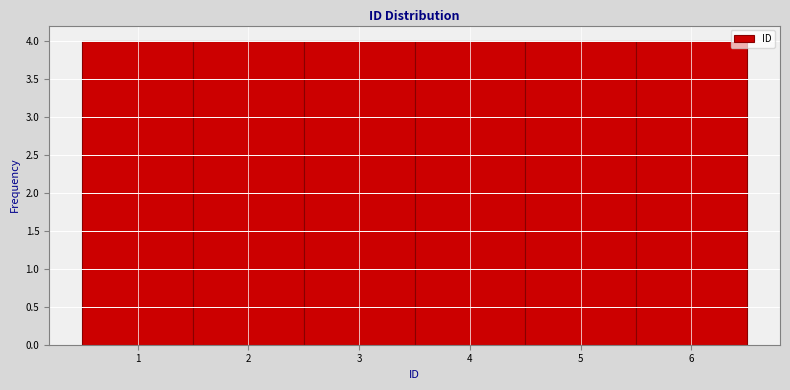

What is the height of the bar covering 4.5 to 5.5 on the x-axis? The values are not printed on the chart, so give them approximately, as read against the axis.

4